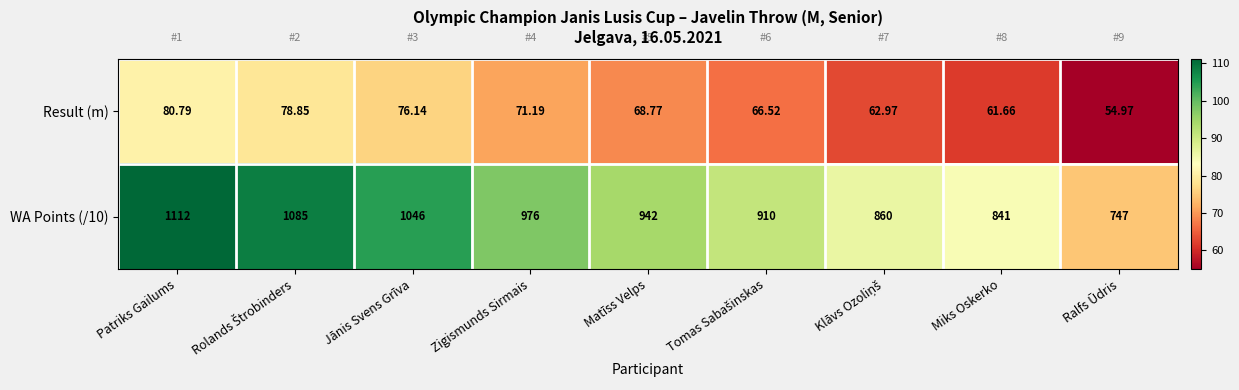

At which label does WA Points (/10) first exceed 942?

Patriks Gailums